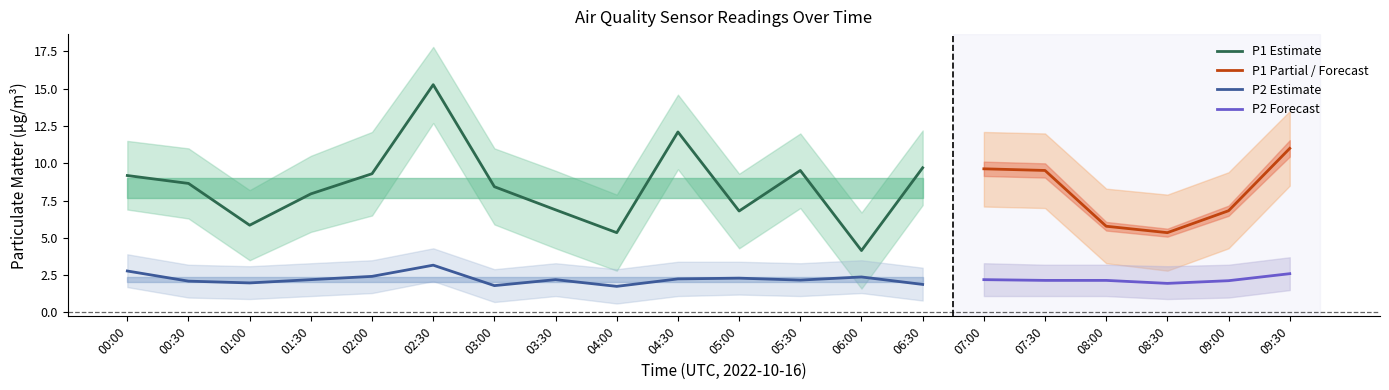

Which series has the largest total across all categories?

P1